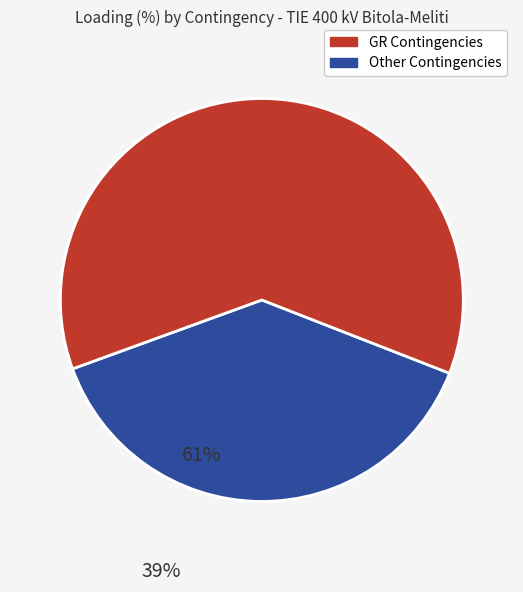

How many segments does this pie chart have?

2